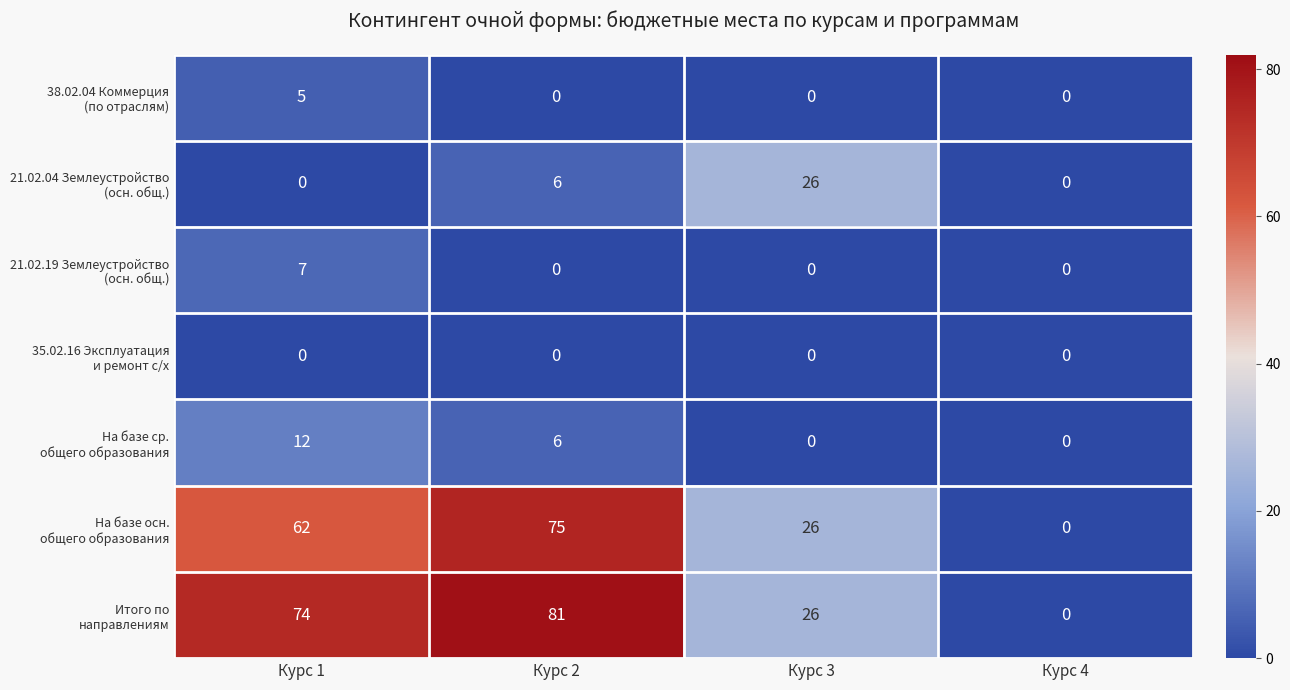

What is the maximum value shown in the chart?

81